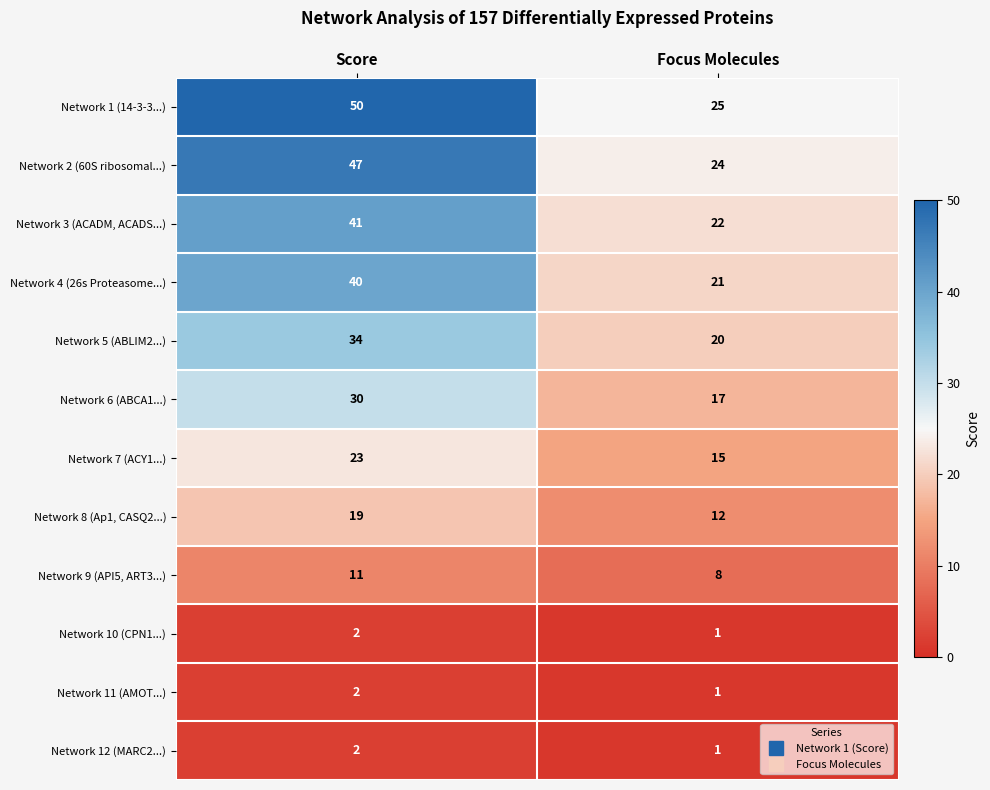

What is the difference between the Network 1 (14-3-3...) values at Score and Focus Molecules?

25